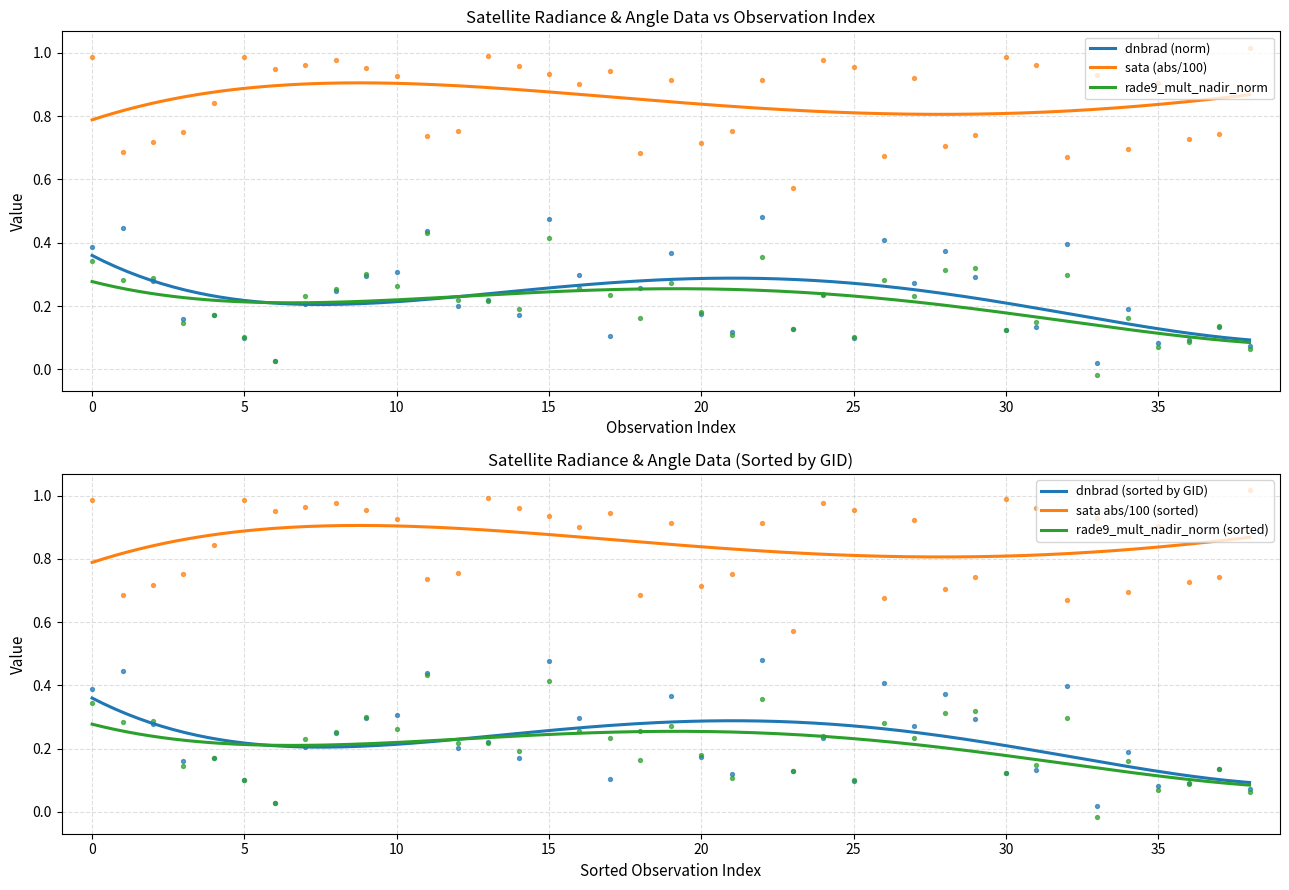

True or false: dnbrad (norm) and sata (abs/100) cross at least once.

False